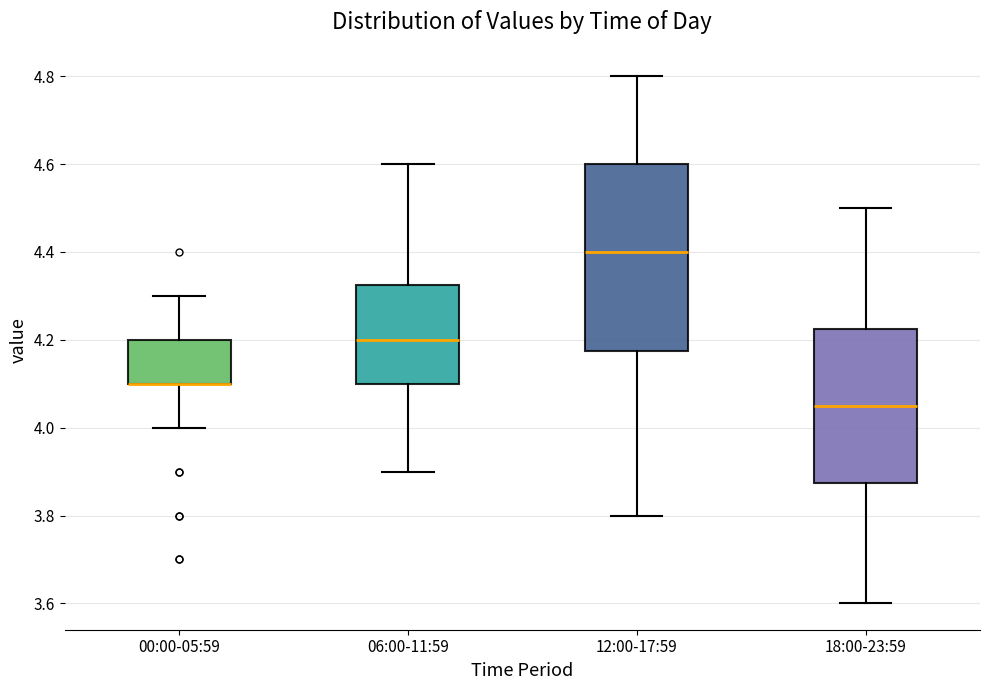

Reading left to right, read every box against the y-axis: the position of its median line, the range the box covers, and the ends of its whiskers. The values are not printed on the chart, so give them approximately, as read against the axis.

00:00-05:59: median 4.10 (drawn on the box's lower edge), box 4.10 to 4.20, whiskers 4.00 to 4.30
06:00-11:59: median 4.20, box 4.10 to 4.32, whiskers 3.90 to 4.60
12:00-17:59: median 4.40, box 4.18 to 4.60, whiskers 3.80 to 4.80
18:00-23:59: median 4.06, box 3.88 to 4.22, whiskers 3.60 to 4.50